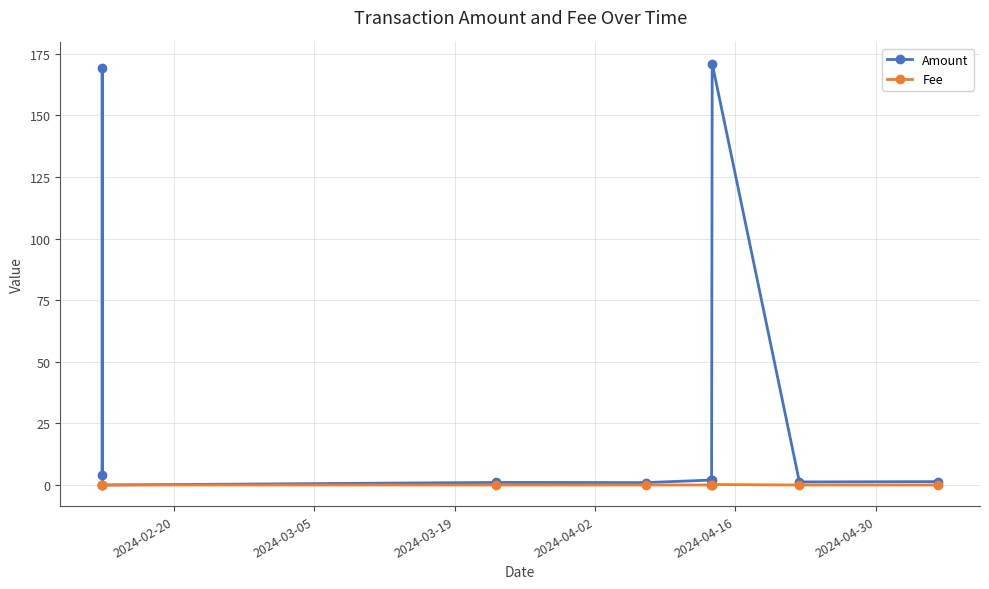

What is the value of the Fee point at the 2nd from the left?

0.2